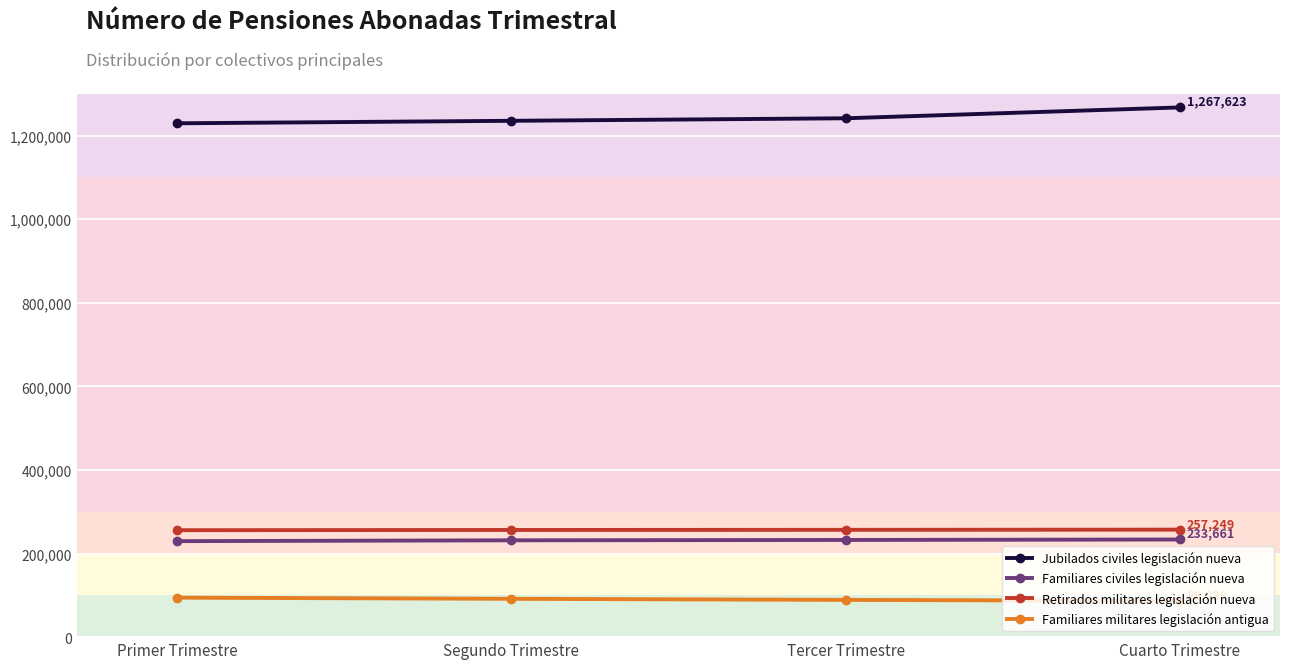

Count the Familiares militares legislación antigua values in the range 89166 to 94506.

3